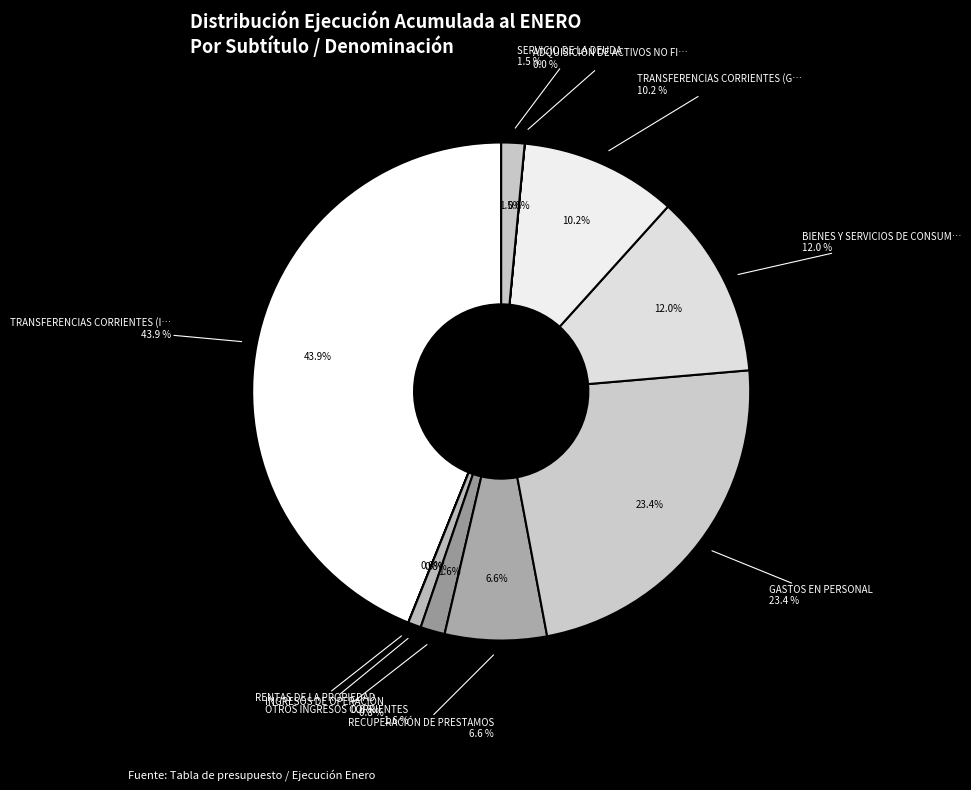

Combined, what portion of the pie is INGRESOS DE OPERACIÓN and ADQUISICIÓN DE ACTIVOS NO FINANCIEROS?

0.8%